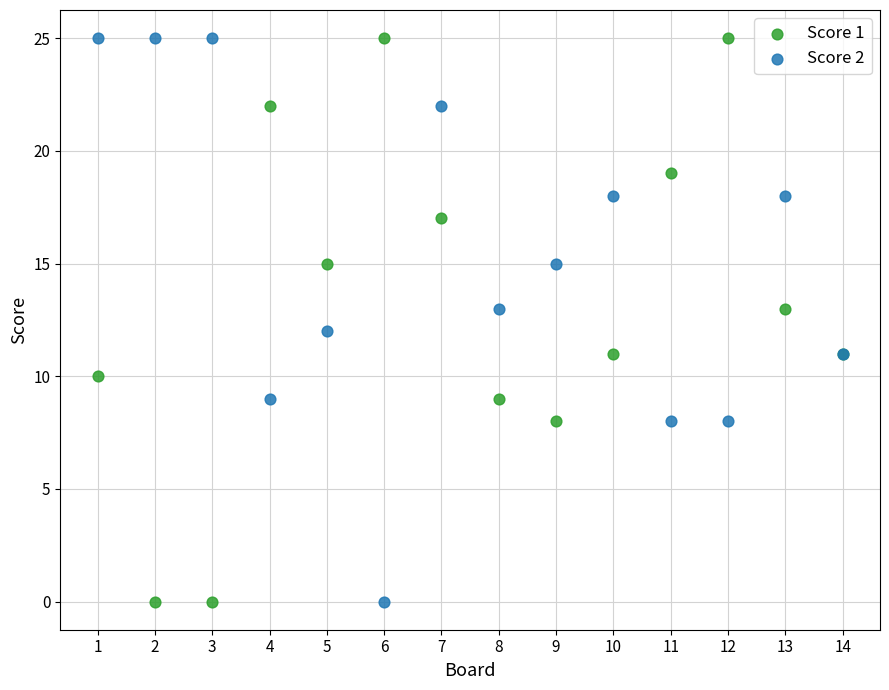

What are all the series names shown in the legend?

Score 1, Score 2